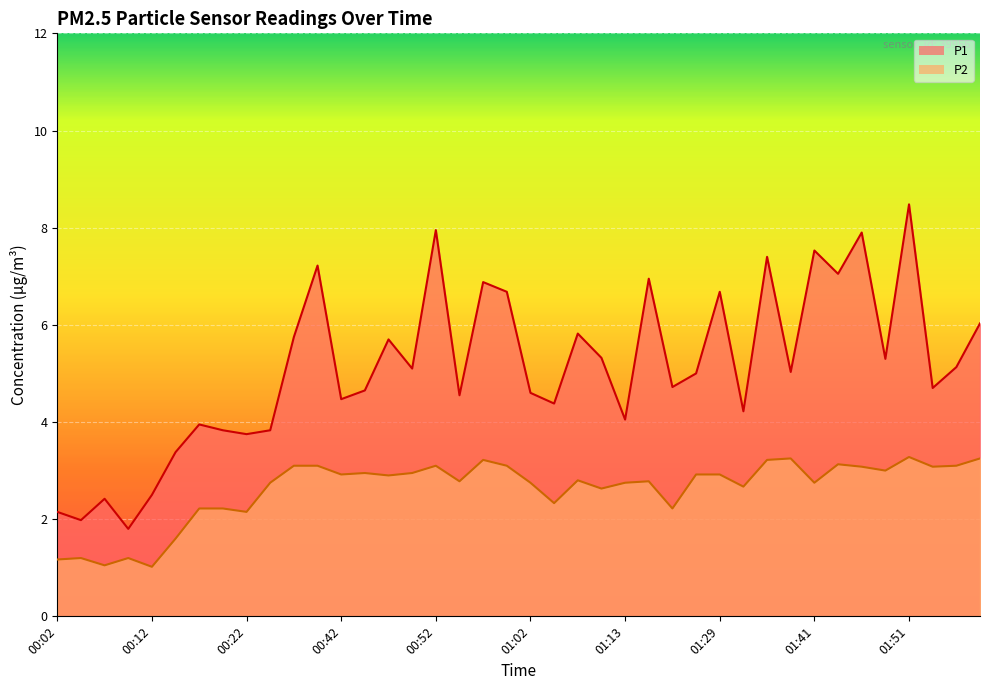

Reading left to right, list all the values displayed in this chart.

P1: 2.1	2.0	2.4	1.8	2.5	3.4	4.0	3.8	3.8	3.8	5.8	7.2	4.5	4.7	5.7	5.1	8.0	4.5	6.9	6.7	4.6	4.4	5.8	5.3	4.0	7.0	4.7	5.0	6.7	4.2	7.4	5.0	7.5	7.0	7.9	5.3	8.5	4.7	5.1	6.0
P2: 1.2	1.2	1.1	1.2	1.0	1.6	2.2	2.2	2.1	2.8	3.1	3.1	2.9	3.0	2.9	3.0	3.1	2.8	3.2	3.1	2.8	2.3	2.8	2.6	2.8	2.8	2.2	2.9	2.9	2.7	3.2	3.2	2.8	3.1	3.1	3.0	3.3	3.1	3.1	3.2